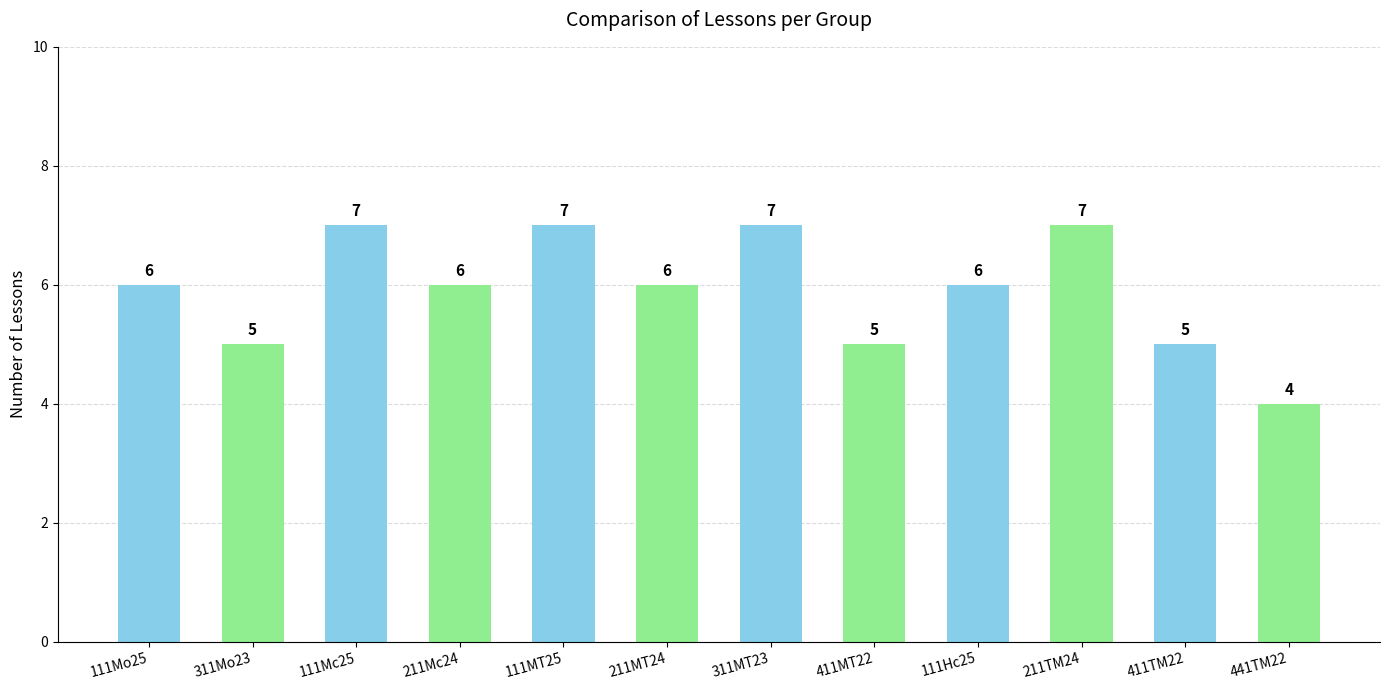

Reading left to right, what are all the values shown in this chart?

111Мо25=6	311Мо23=5	111Мс25=7	211Мс24=6	111МТ25=7	211МТ24=6	311МТ23=7	411МТ22=5	111Нс25=6	211ТМ24=7	411ТМ22=5	441ТМ22=4